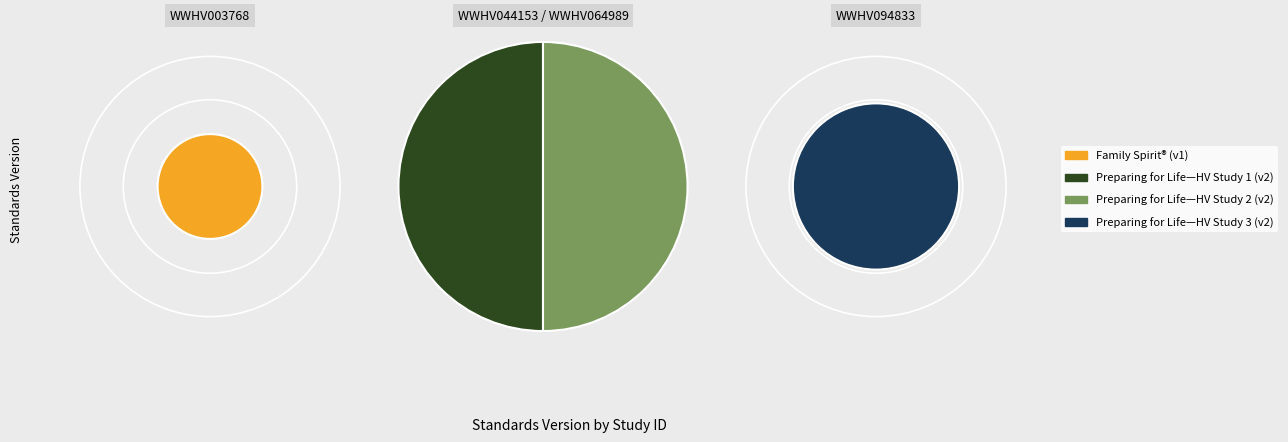

Count the number of slices in the pie.

4